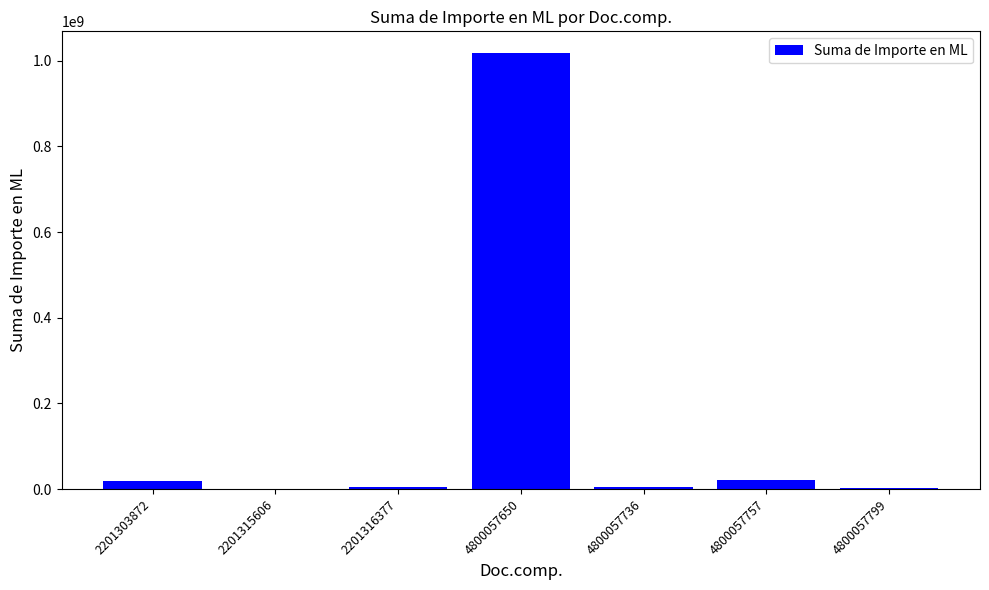

What is the change in value from 4800057757 to 4800057799?

-19630843